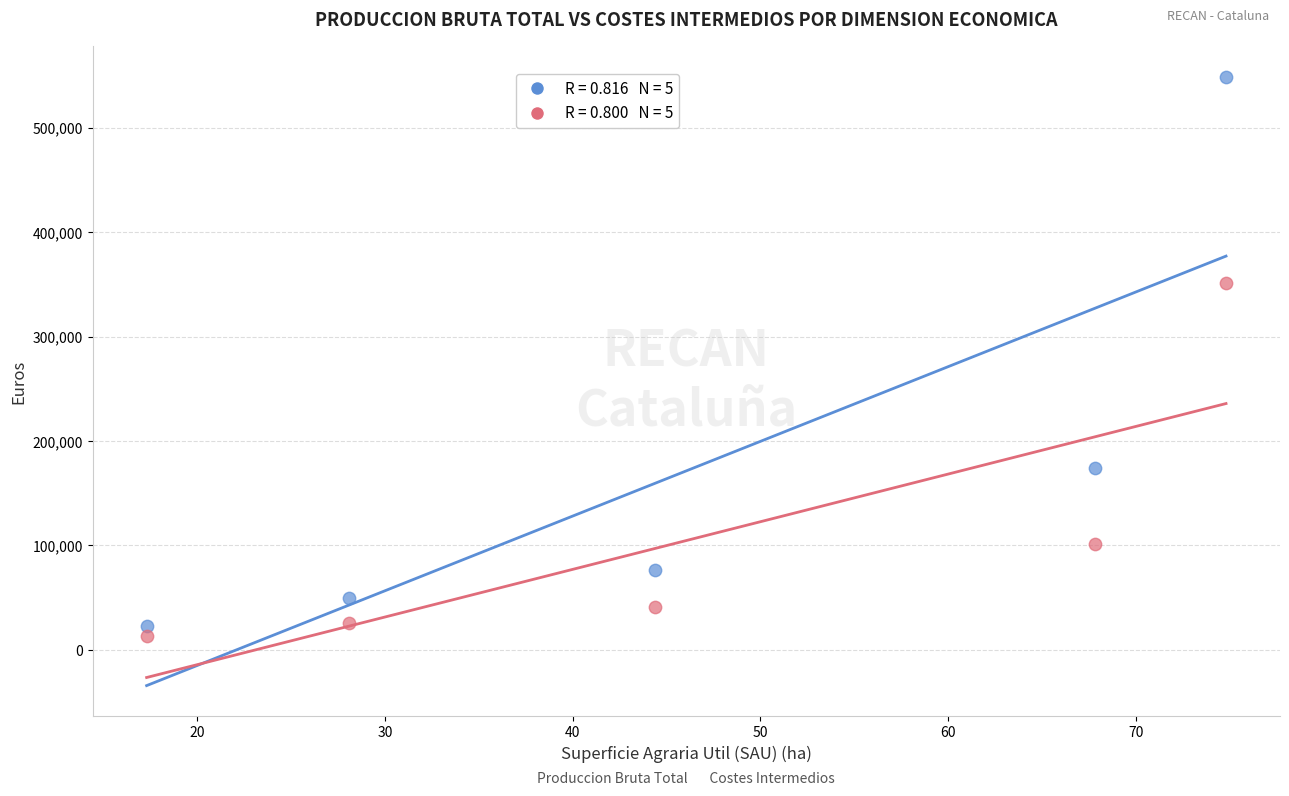

Across all data points, what is the average Y value?

140587